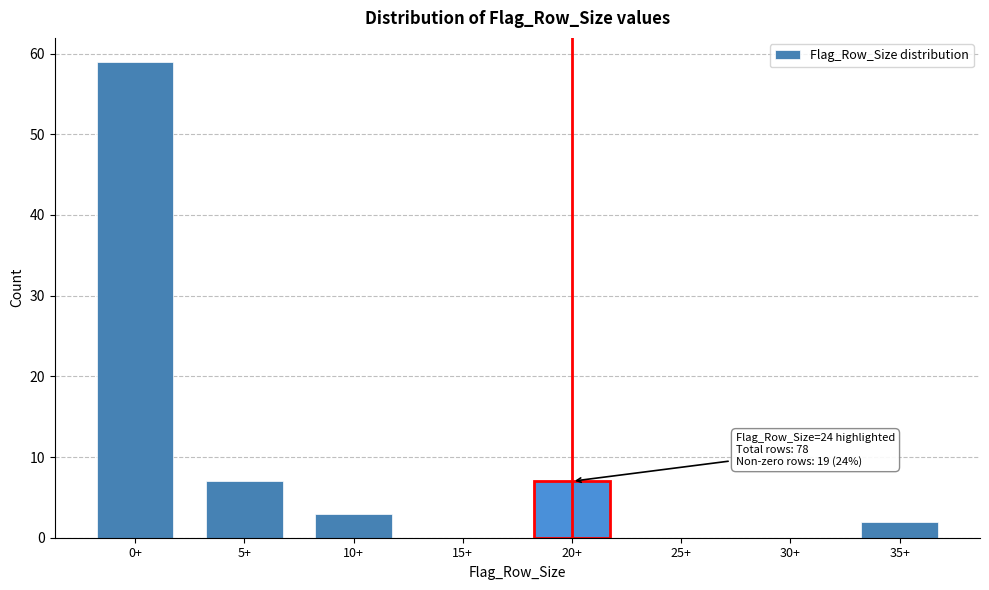

Reading left to right, transcribe all the data shown in this chart.

0+=59	5+=7	10+=3	15+=0	20+=7	25+=0	30+=0	35+=2